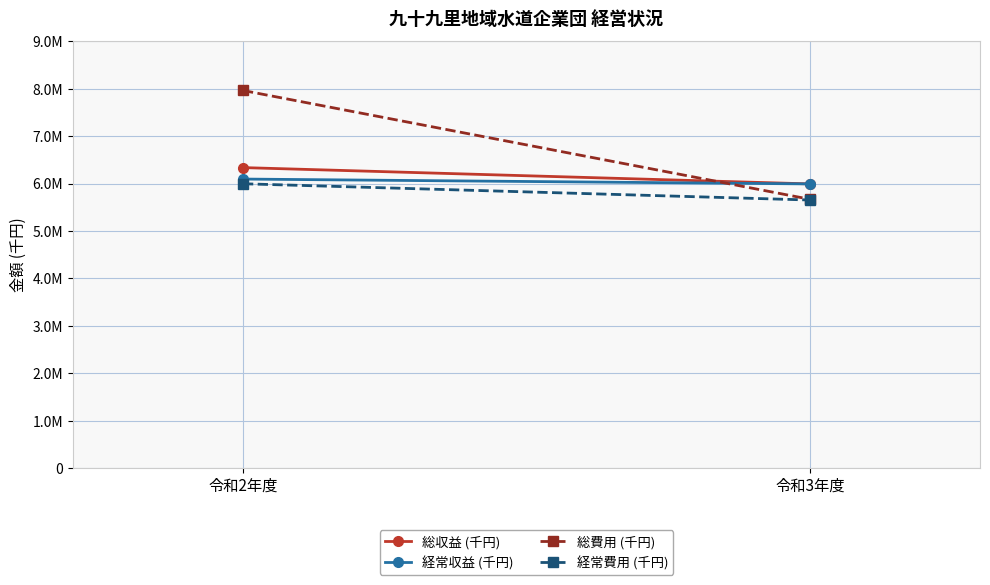

Which series has the largest range (max minus min)?

総費用 (千円)